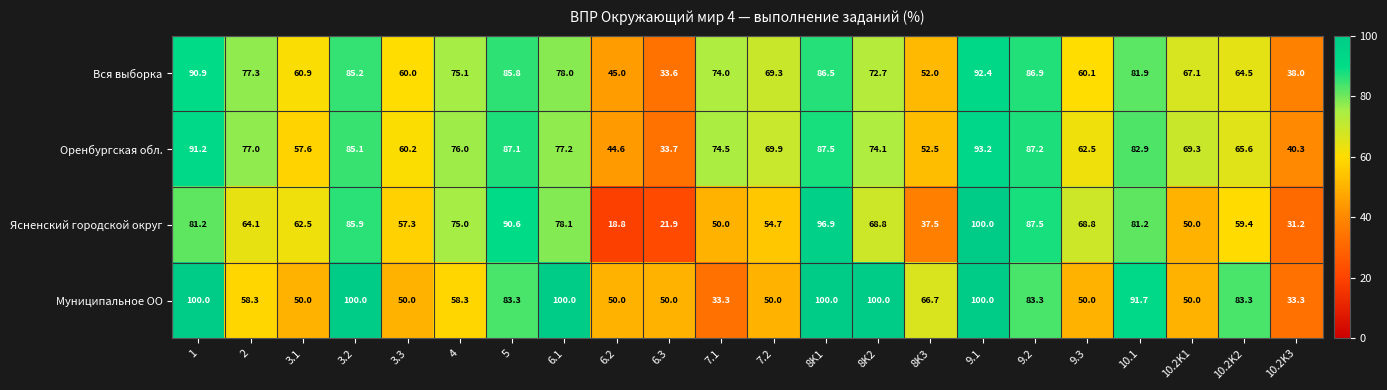

What is the sum of all Вся выборка values?

1537.2